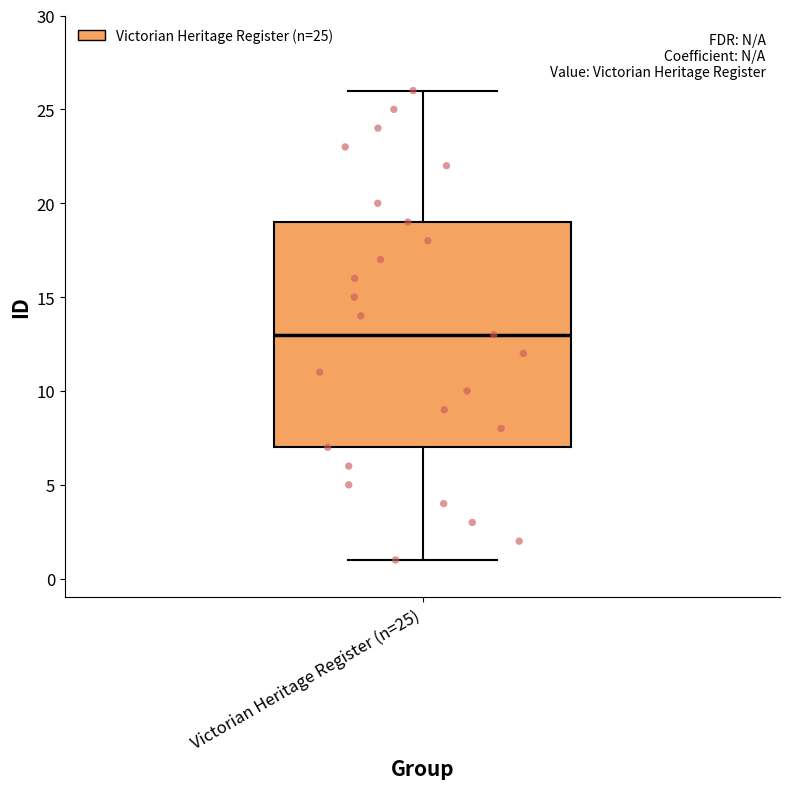

Transcribe this box plot: give where the median line is, the range the box spans, and where the two whiskers end, as read against the y-axis. The values are not printed on the chart, so give them approximately, as read against the axis.

median 13, box 7 to 19, whiskers 1 to 26